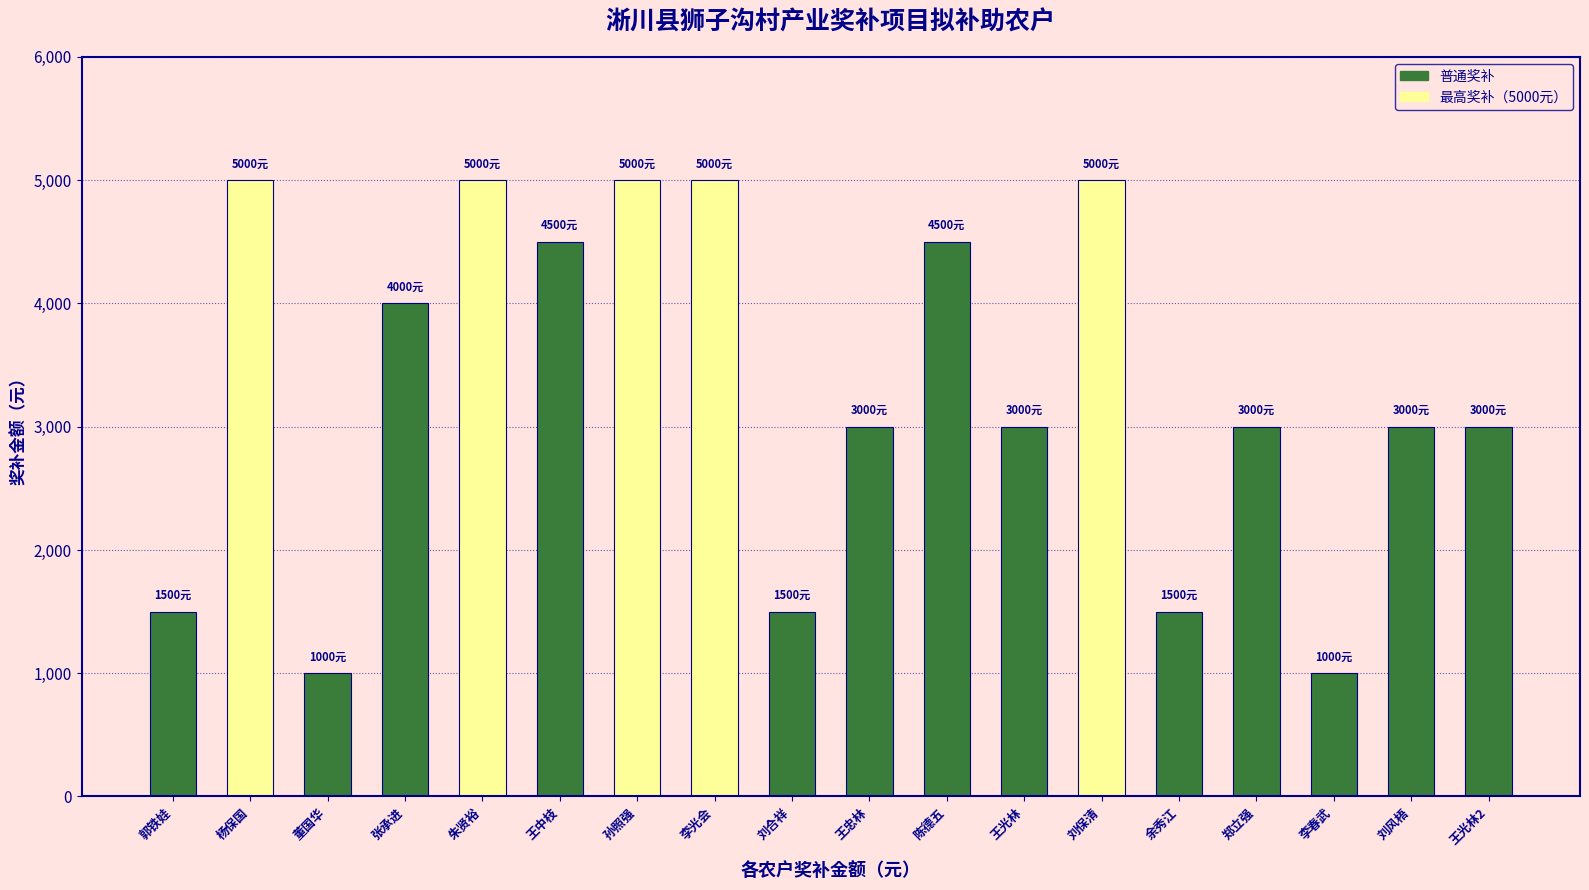

What is the smallest value displayed?

1000